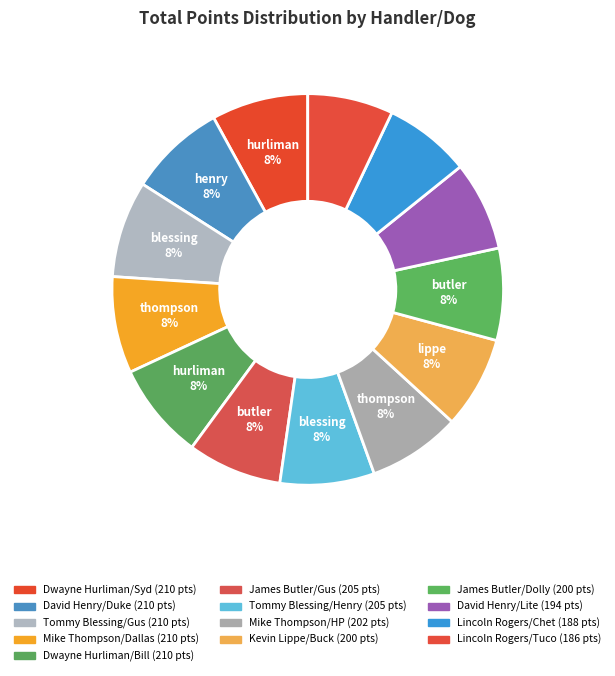

Combined, what portion of the pie is Dwayne Hurliman/Bill and Lincoln Rogers/Chet?

15.1%